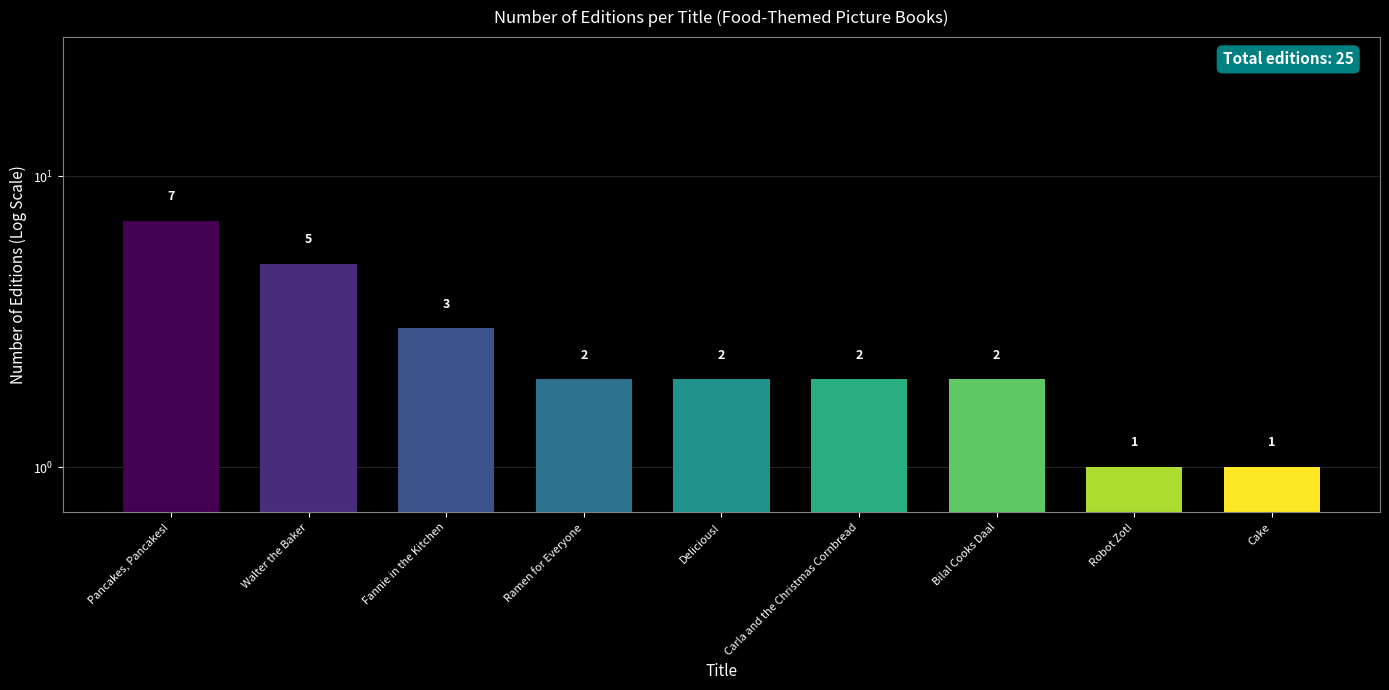

Reading left to right, what are all the values shown in this chart?

7	5	3	2	2	2	2	1	1